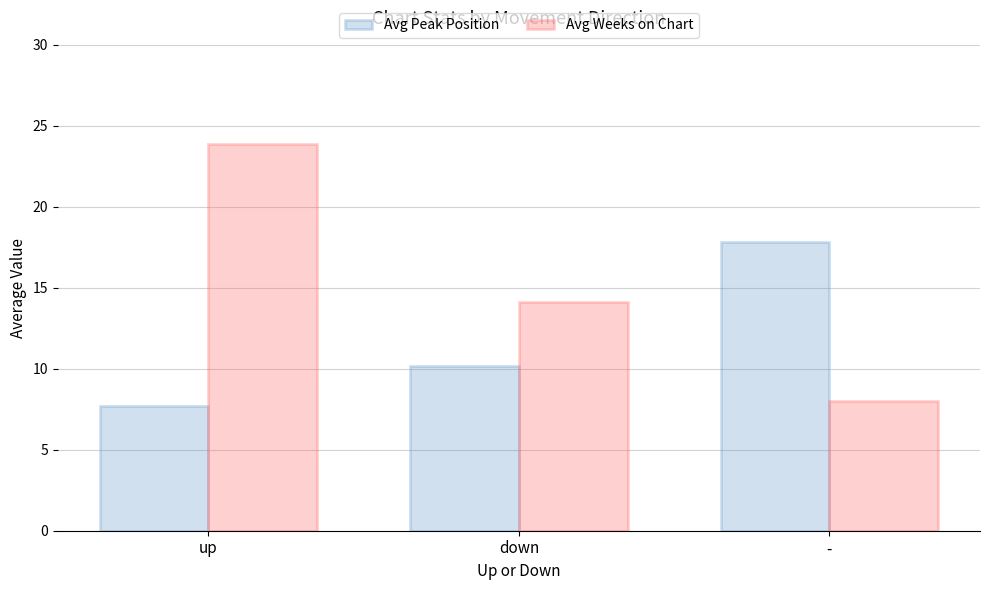

How many series are shown in this chart?

2